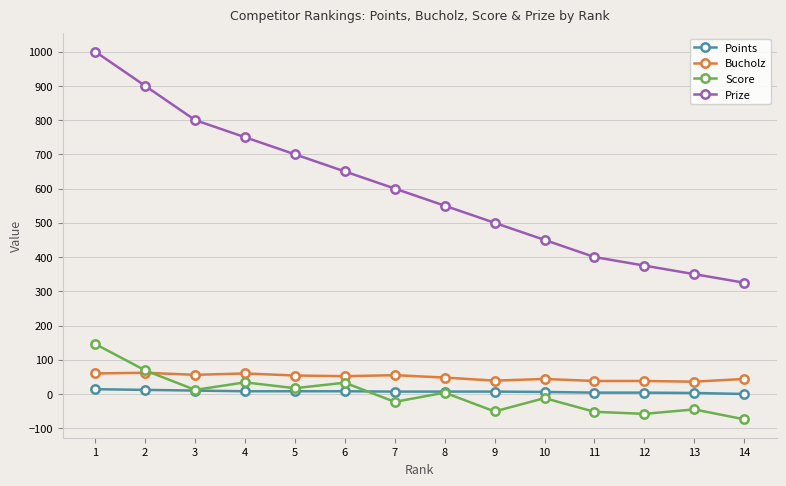

At which label does Score first exceed 4?

1